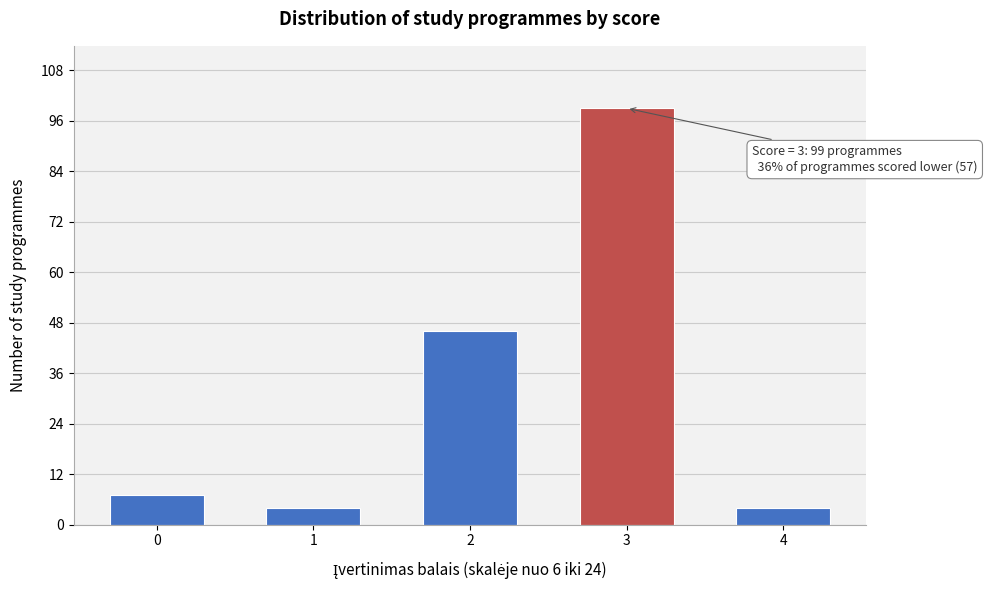

Reading left to right, transcribe all the data shown in this chart.

0=7	1=4	2=46	3=99	4=4